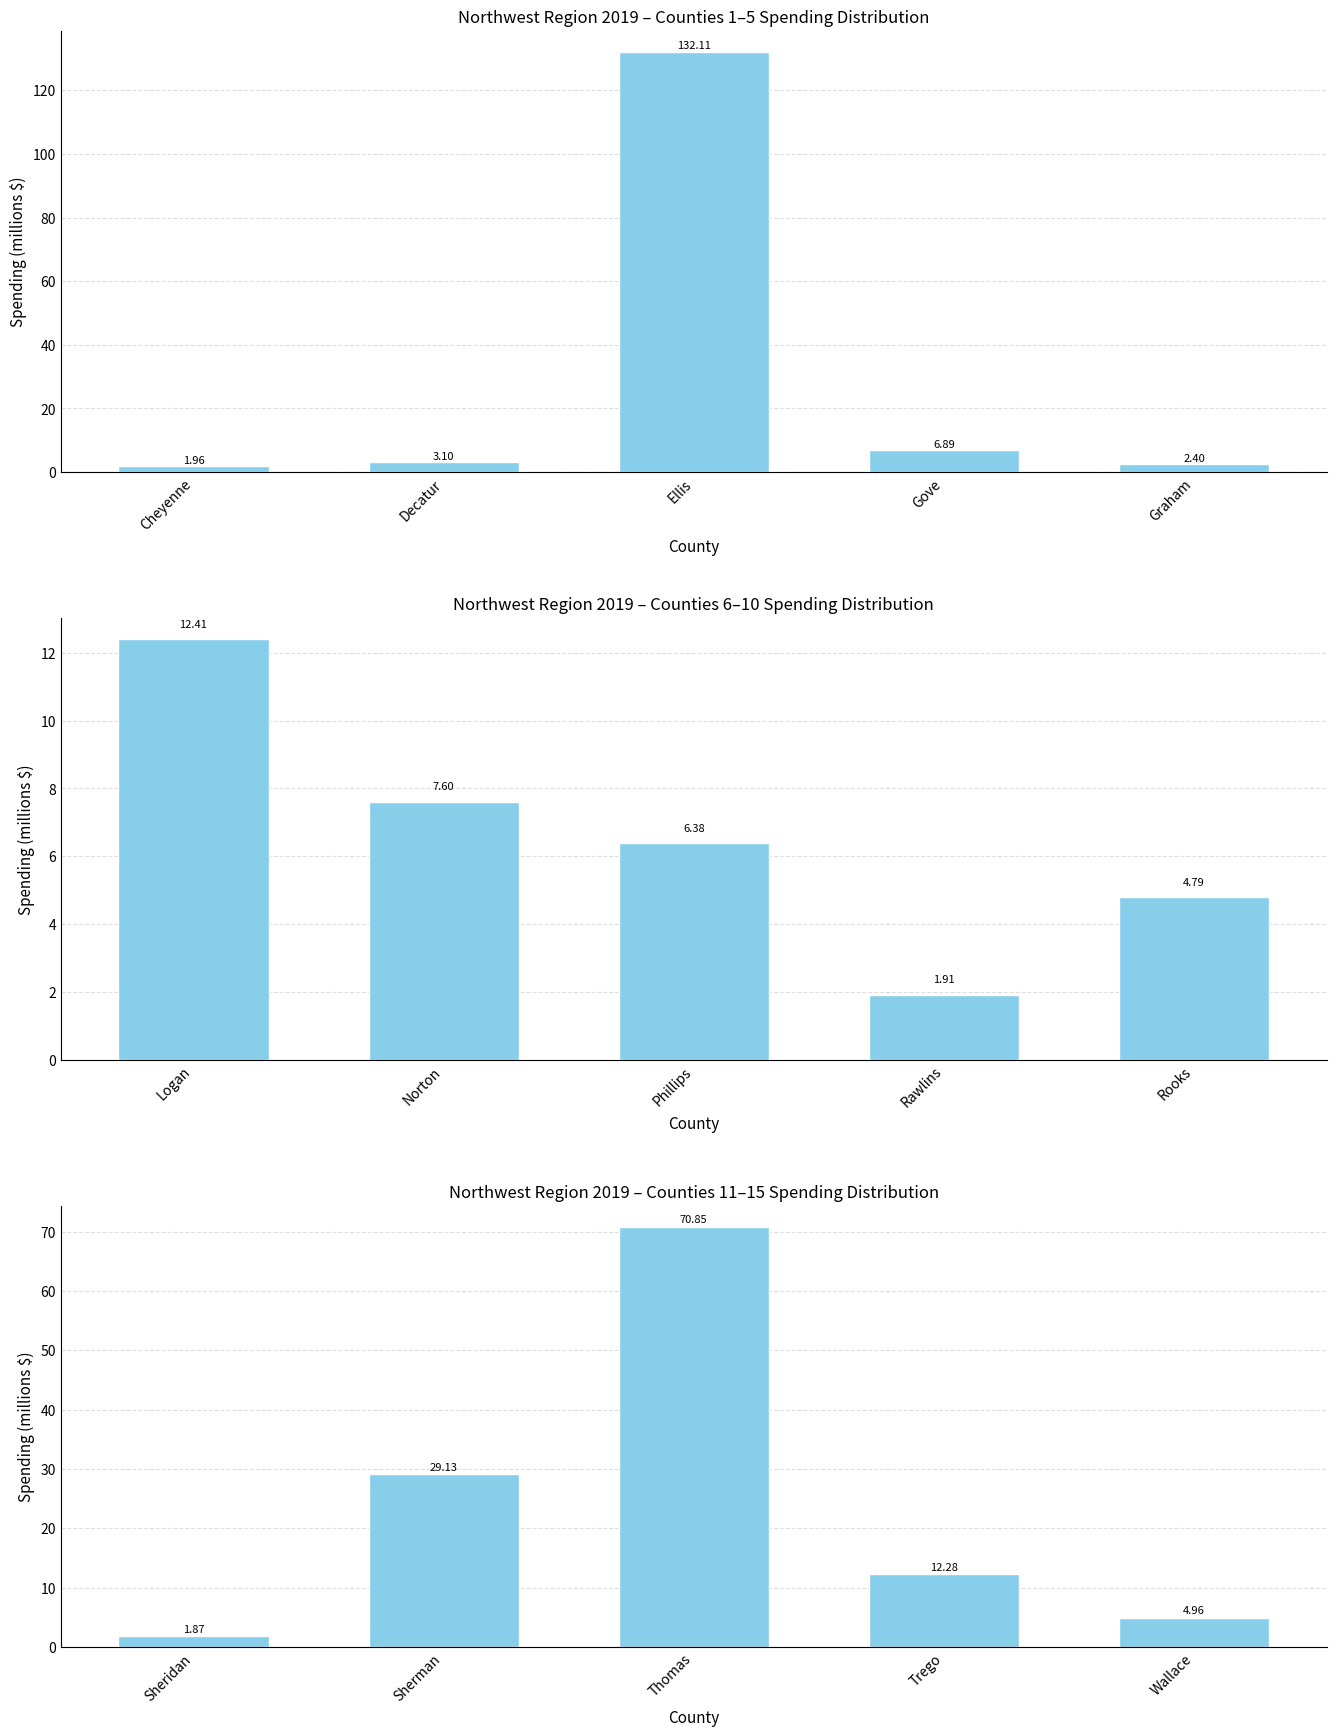

What is the approximate value at Sheridan?

1.9